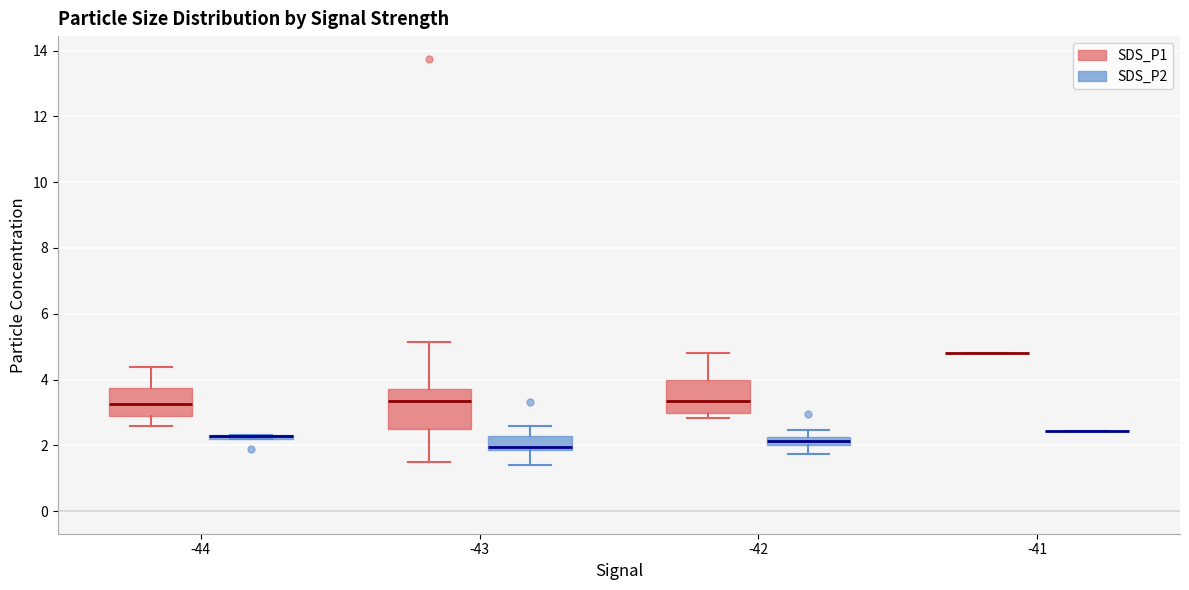

Comparing the boxes themselves (not the whiskers), which one is the tallest?

-43 (SDS_P1)